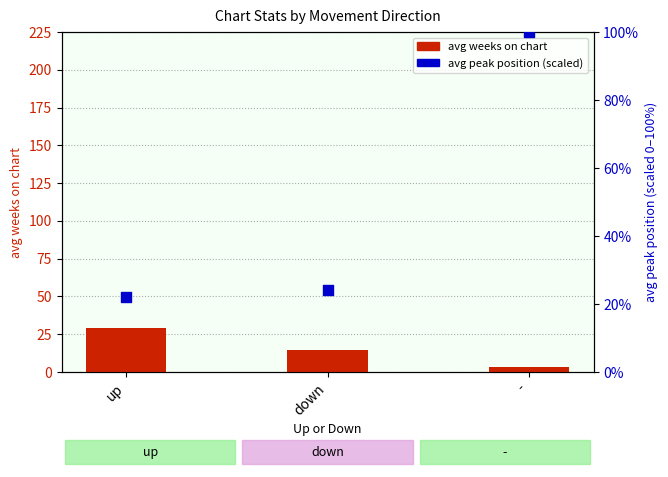

Is the value of avg weeks on chart at up greater than the value of avg peak position (scaled) at down?

Yes